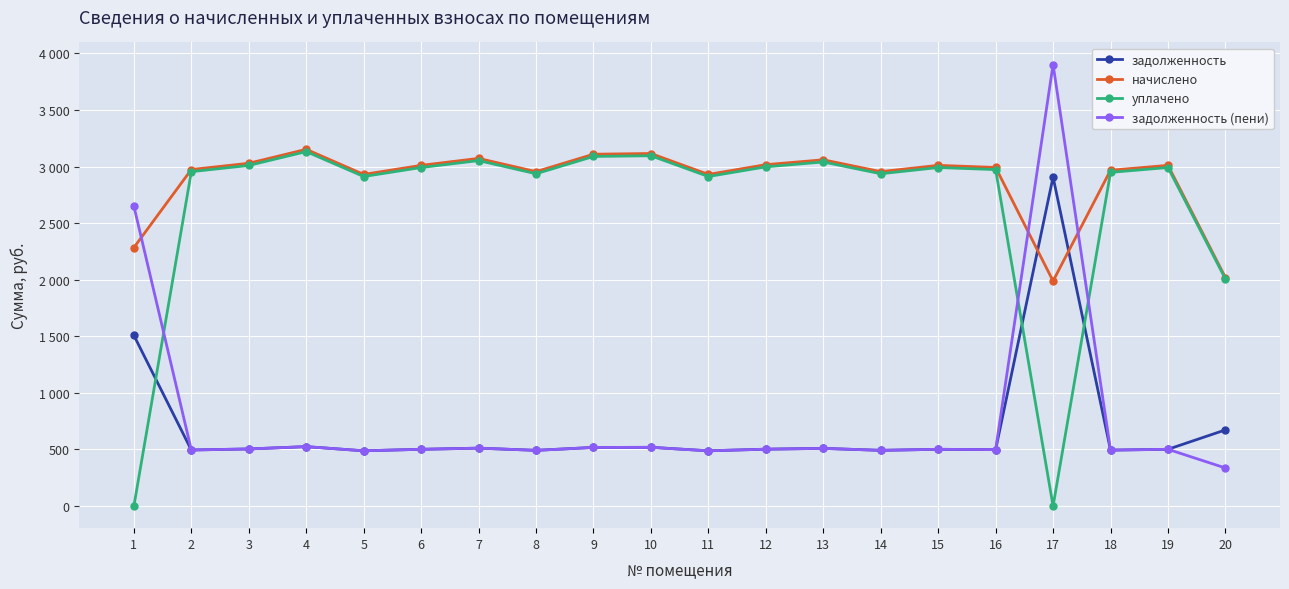

List the labels in order of задолженность (пени) value, smallest first.

20, 5, 11, 8, 14, 18, 2, 16, 6, 15, 19, 12, 3, 13, 7, 9, 10, 4, 1, 17